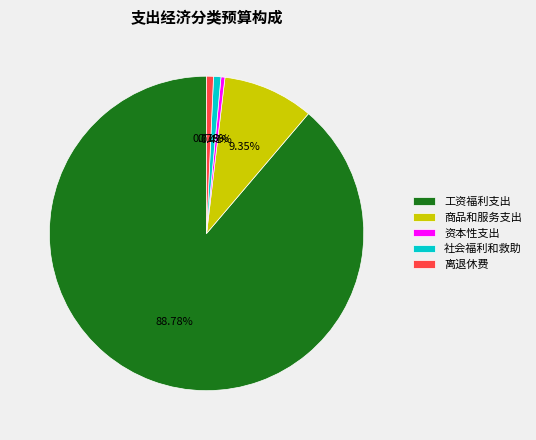

True or false: 工资福利支出 accounts for 78% of the total.

False